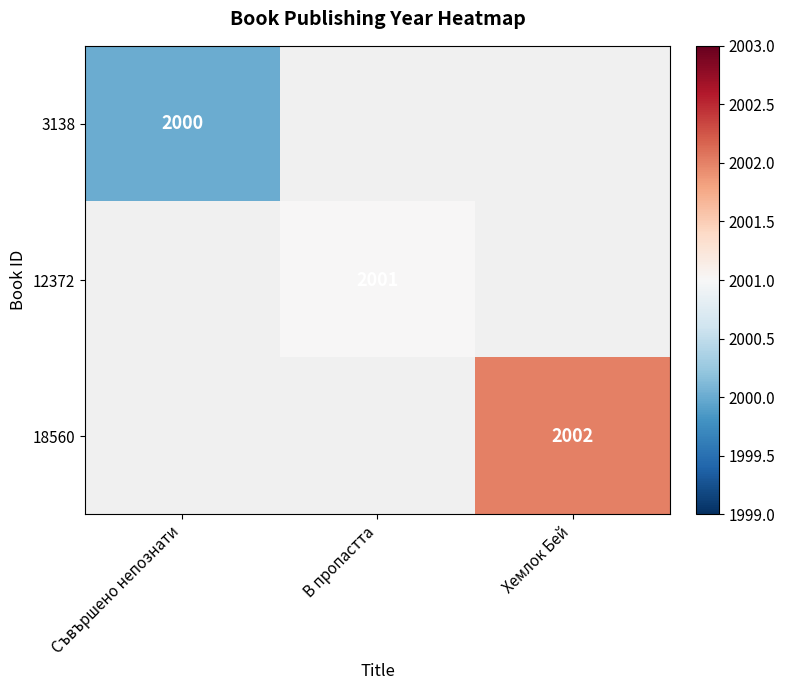

True or false: 3138 has a value of 3590 at Съвършено непознати.

False